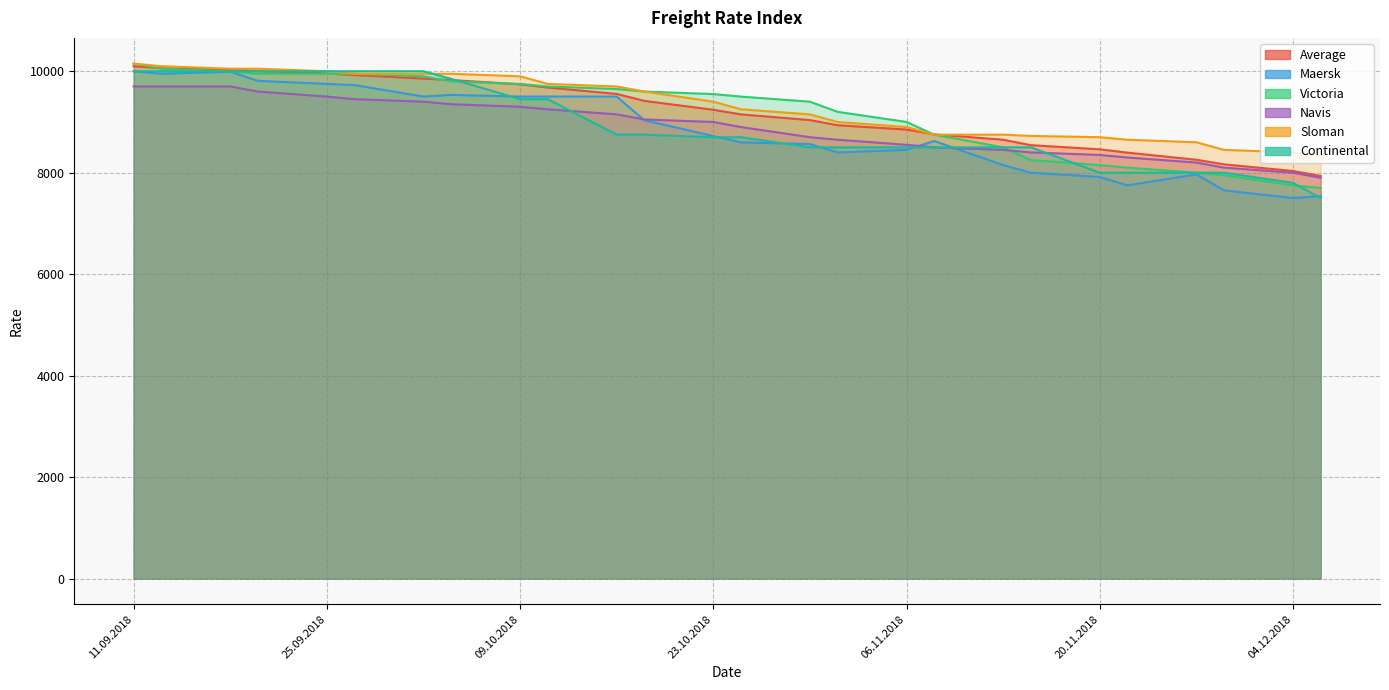

What is the total value across all series at 06.11.2018?

52251